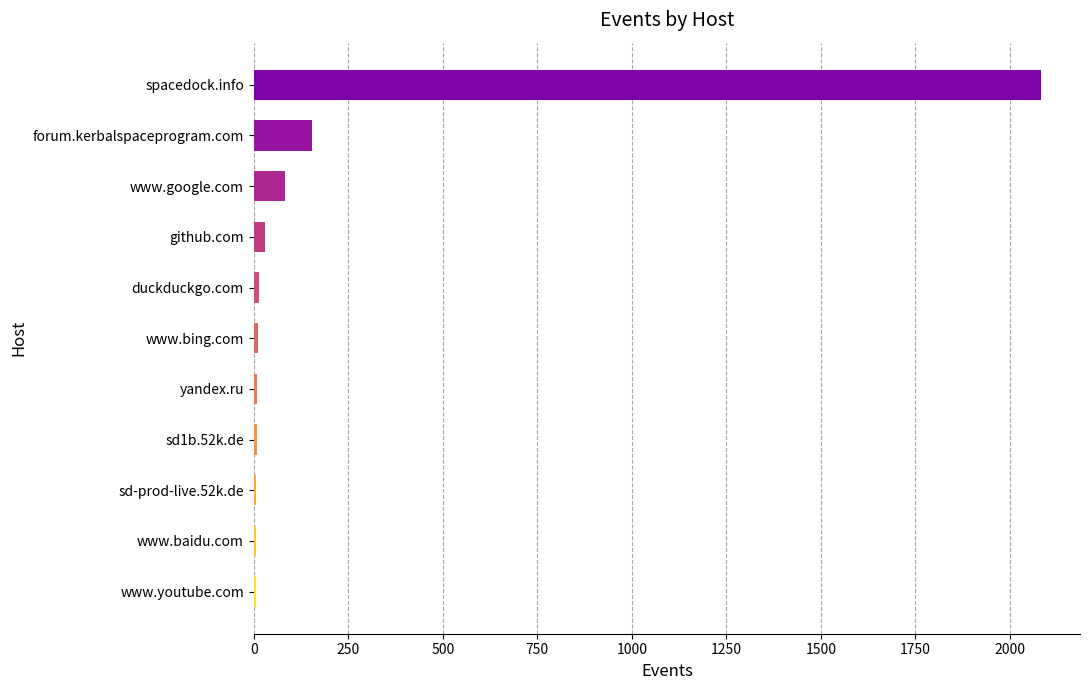

At which category does the chart reach its peak across all series?

spacedock.info